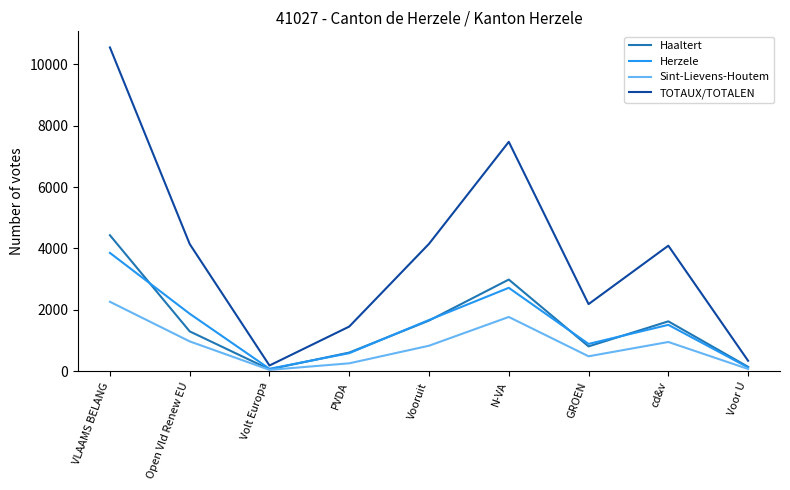

At which label does Herzele first exceed 1511?

VLAAMS BELANG